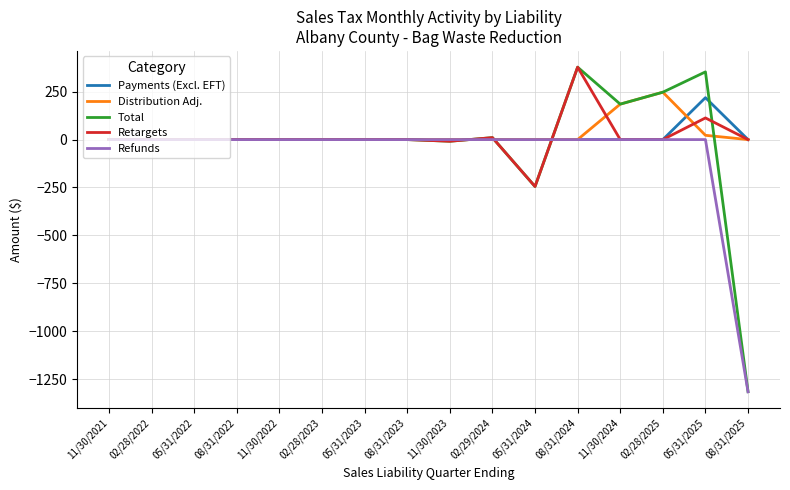

At which category does the chart reach its minimum across all series?

08/31/2025